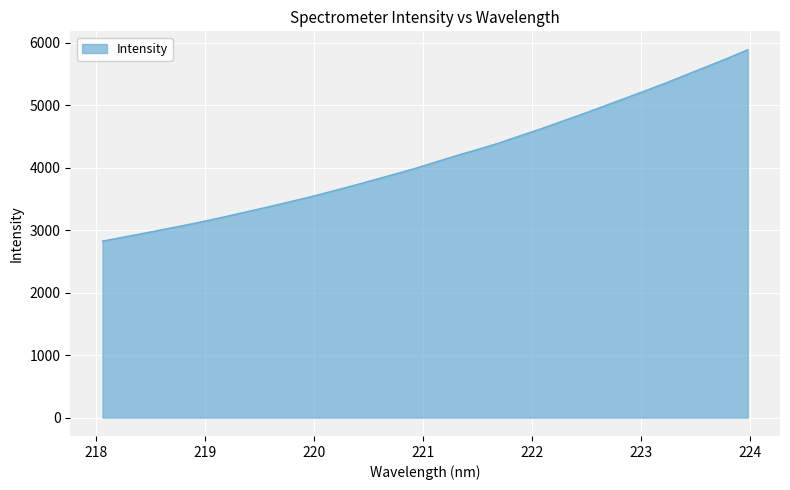

What is the smallest value displayed?

2825.2